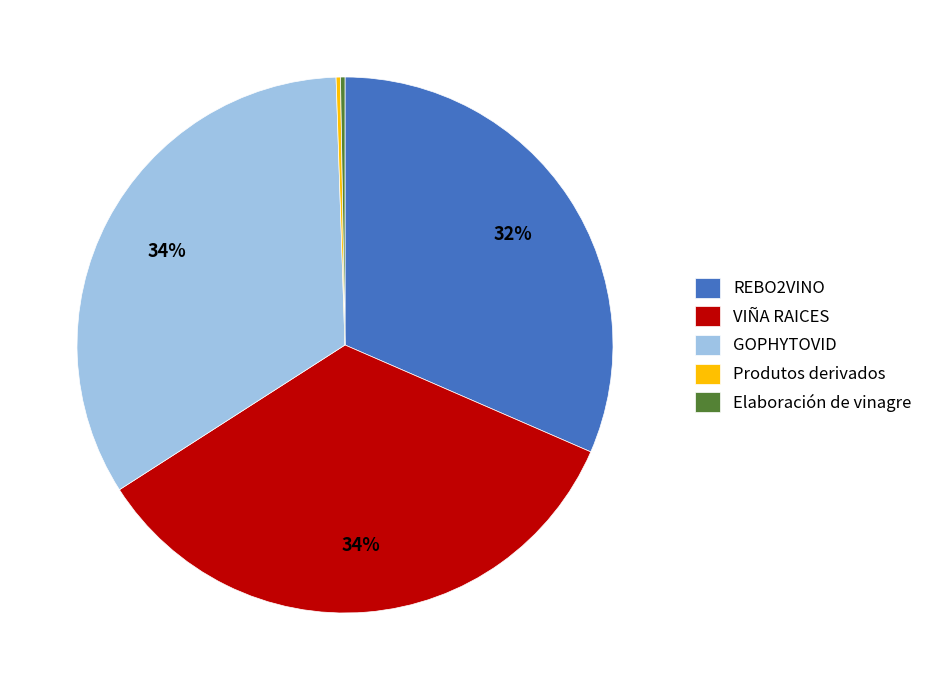

To the nearest percent, what is the average slice percentage?

20%